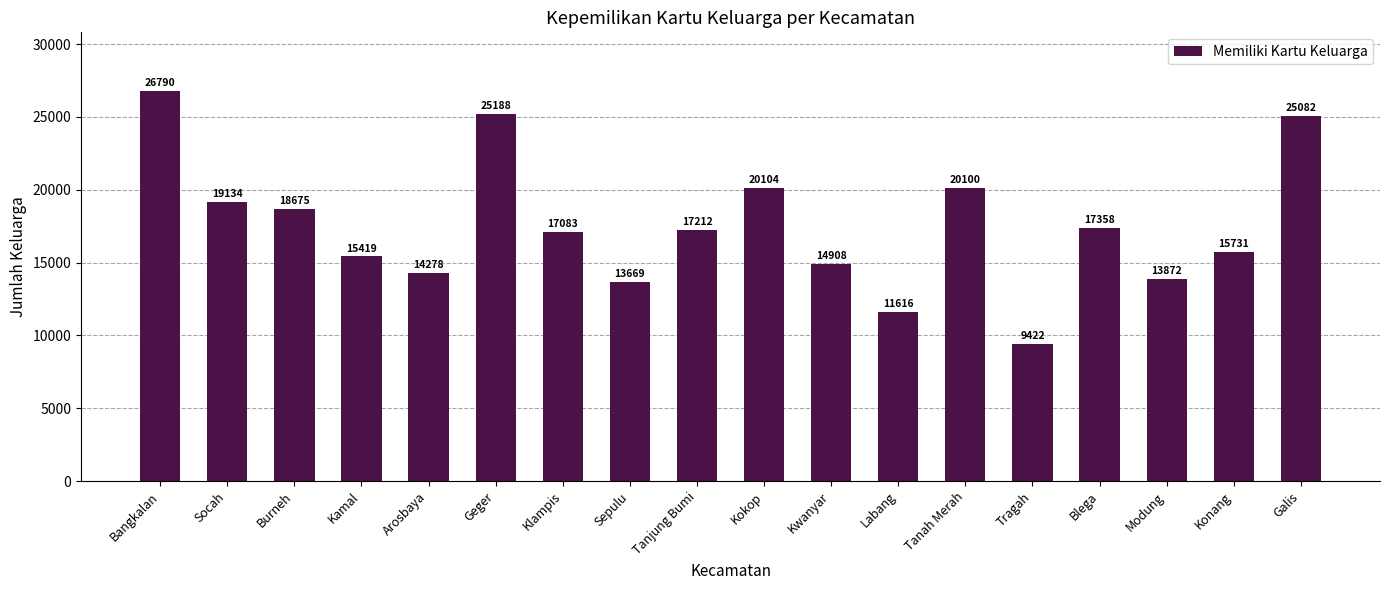

Between Tanjung Bumi and Socah, which is larger?

Socah